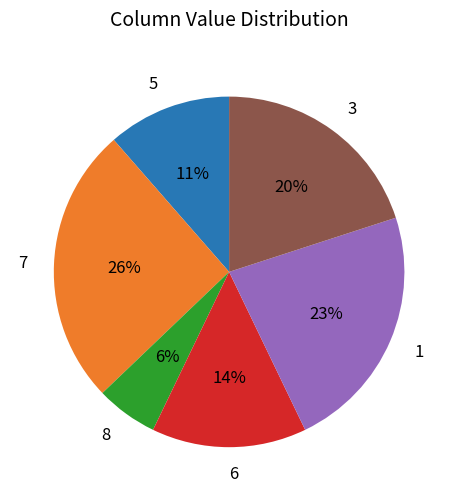

Rank the categories by value from highest to lowest.

7, 1, 3, 6, 5, 8